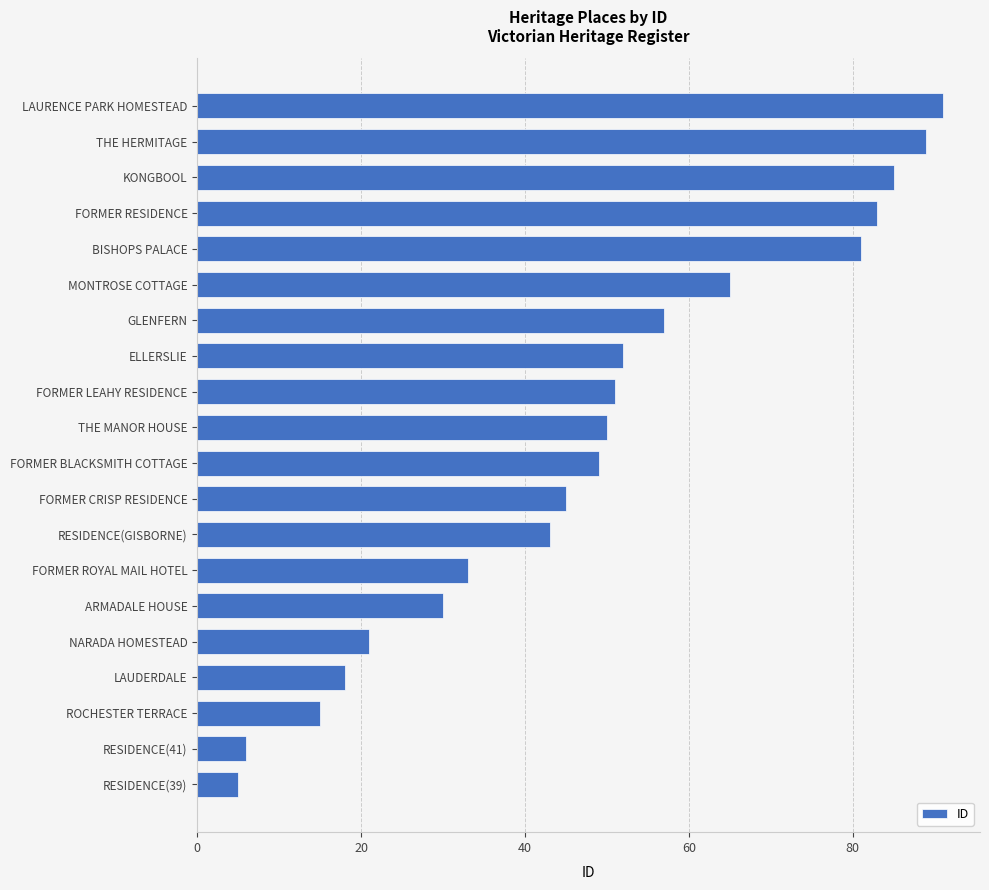

The value at ELLERSLIE is 52. True or false?

True